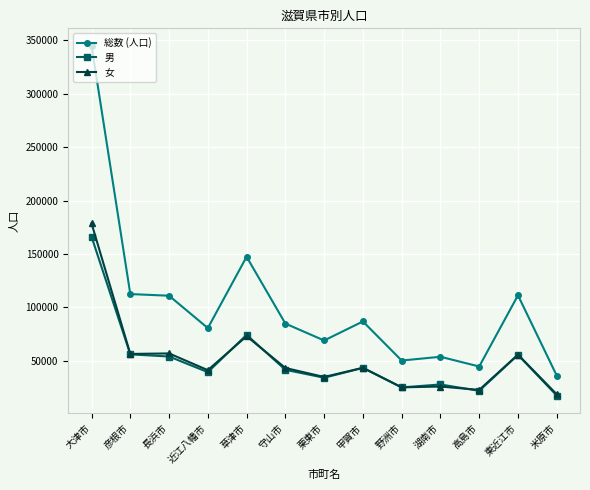

Which label corresponds to the largest value in the chart?

大津市